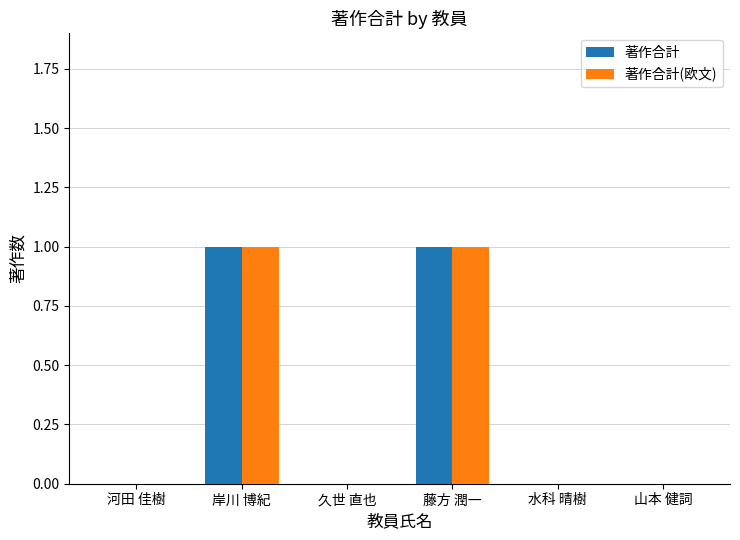

Count the number of data series in this chart.

2